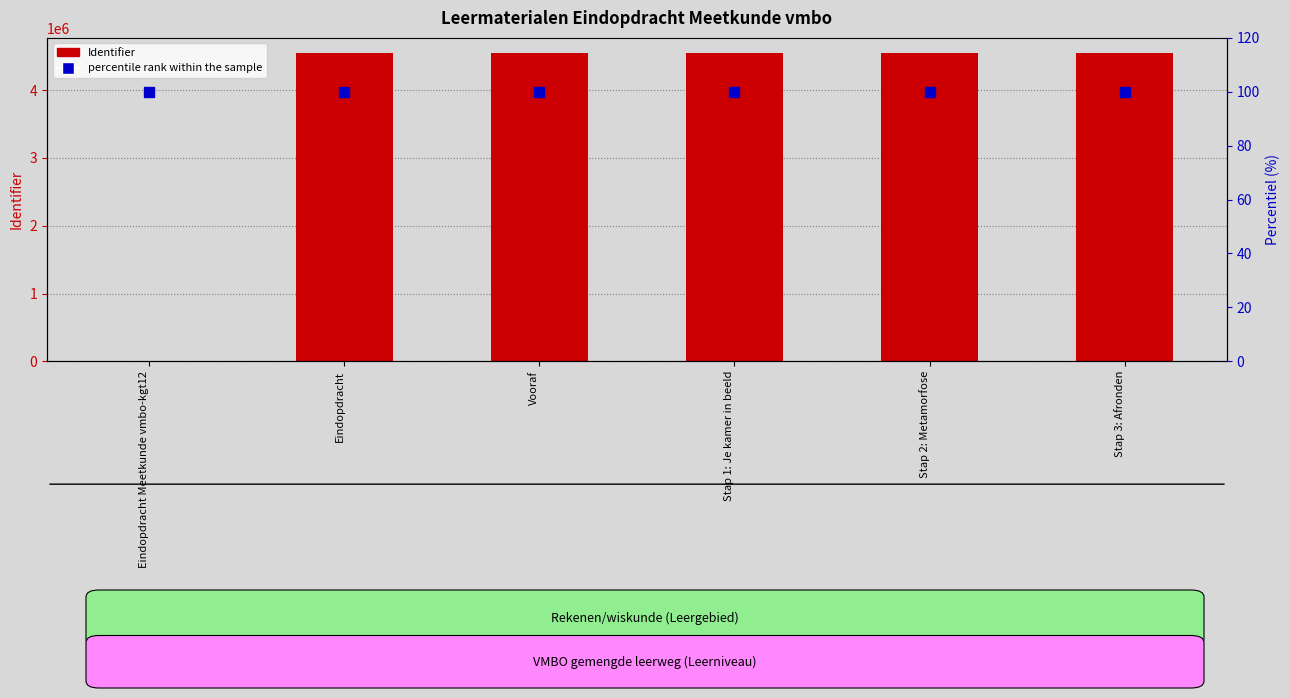

What position from the right is Vooraf?

4